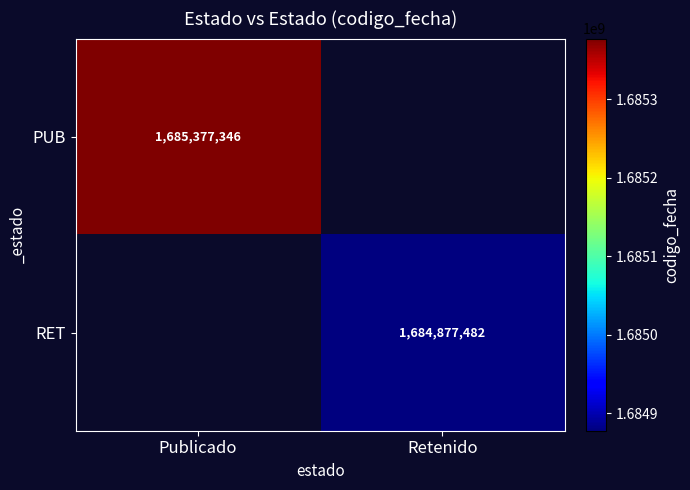

What is the smallest value displayed?

1684877482.5